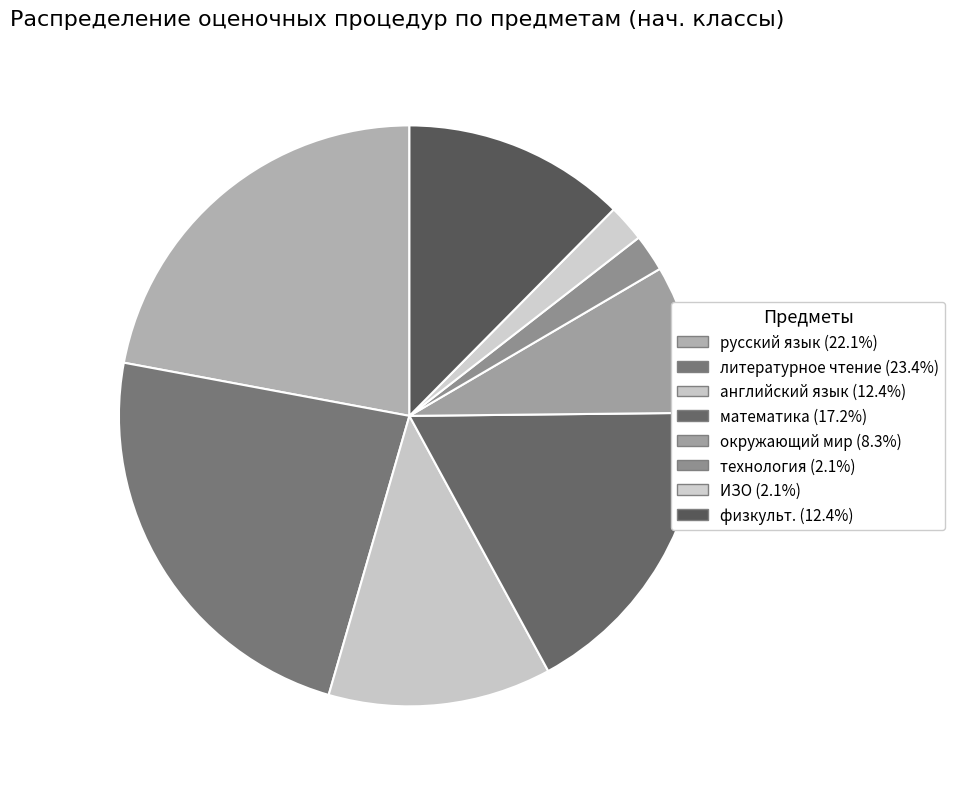

How many slices are in this pie chart?

8